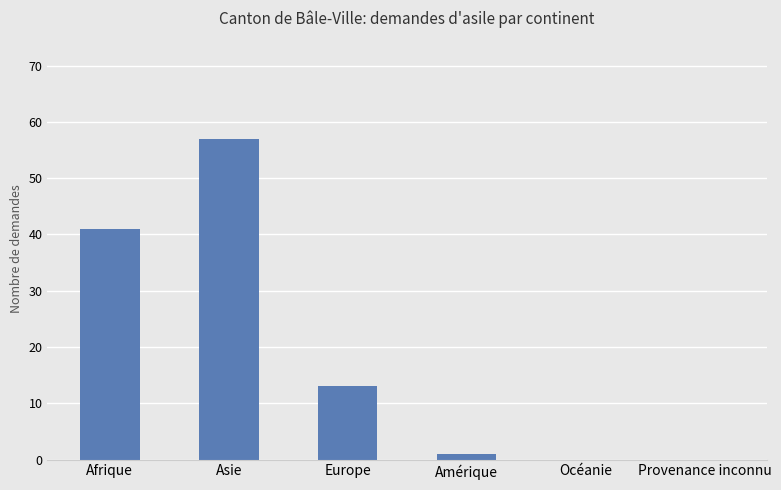

Reading right to left, what are all the values shown in this chart?

0	0	1	13	57	41